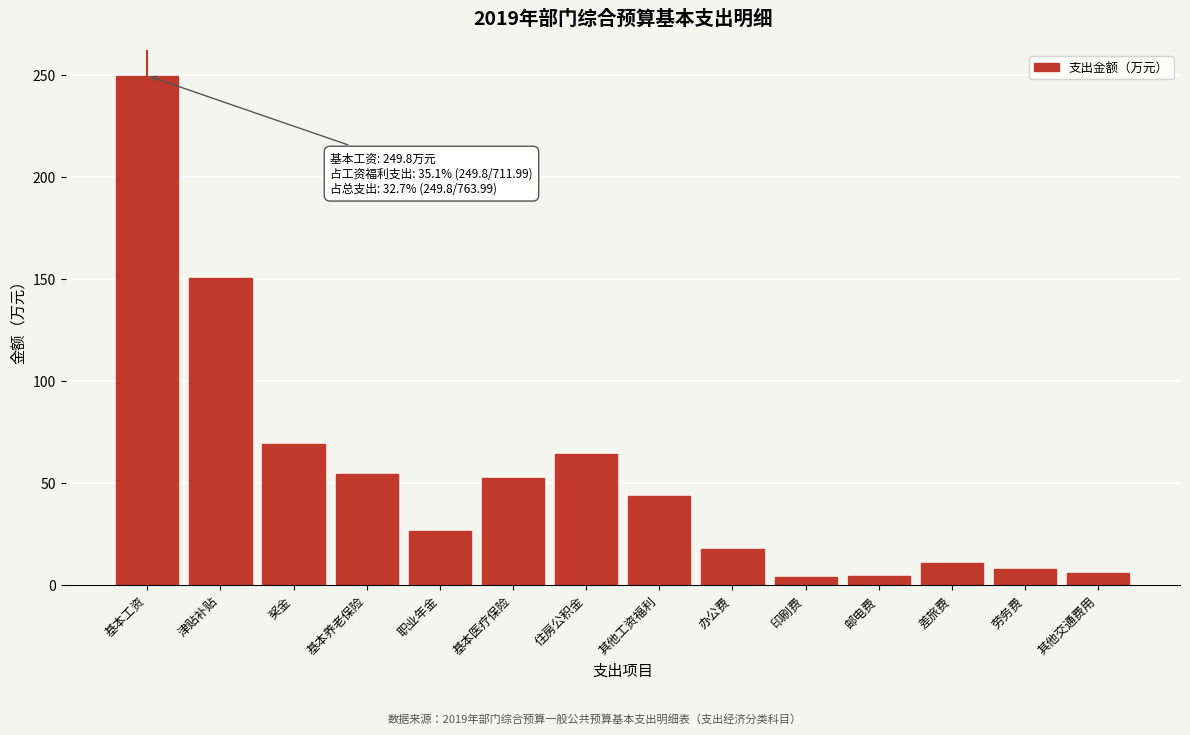

At which label is the value closest to 126?

津贴补贴